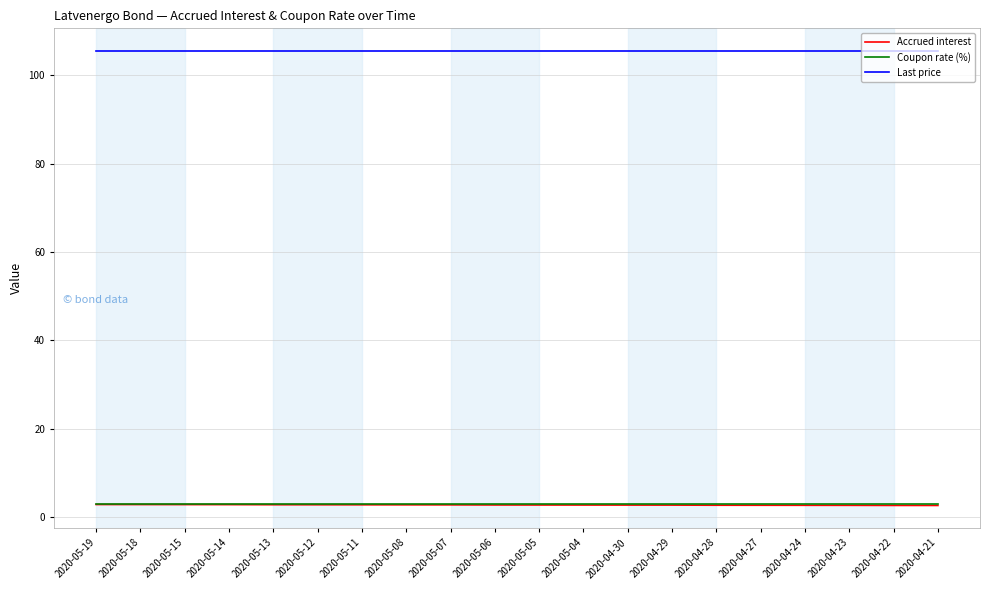

How many series are shown in this chart?

3